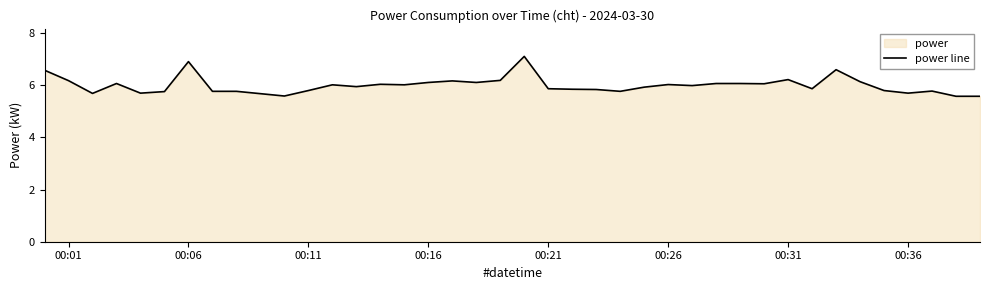

Approximately how many times larger is the value at 00:21 compared to 00:16?

1.0